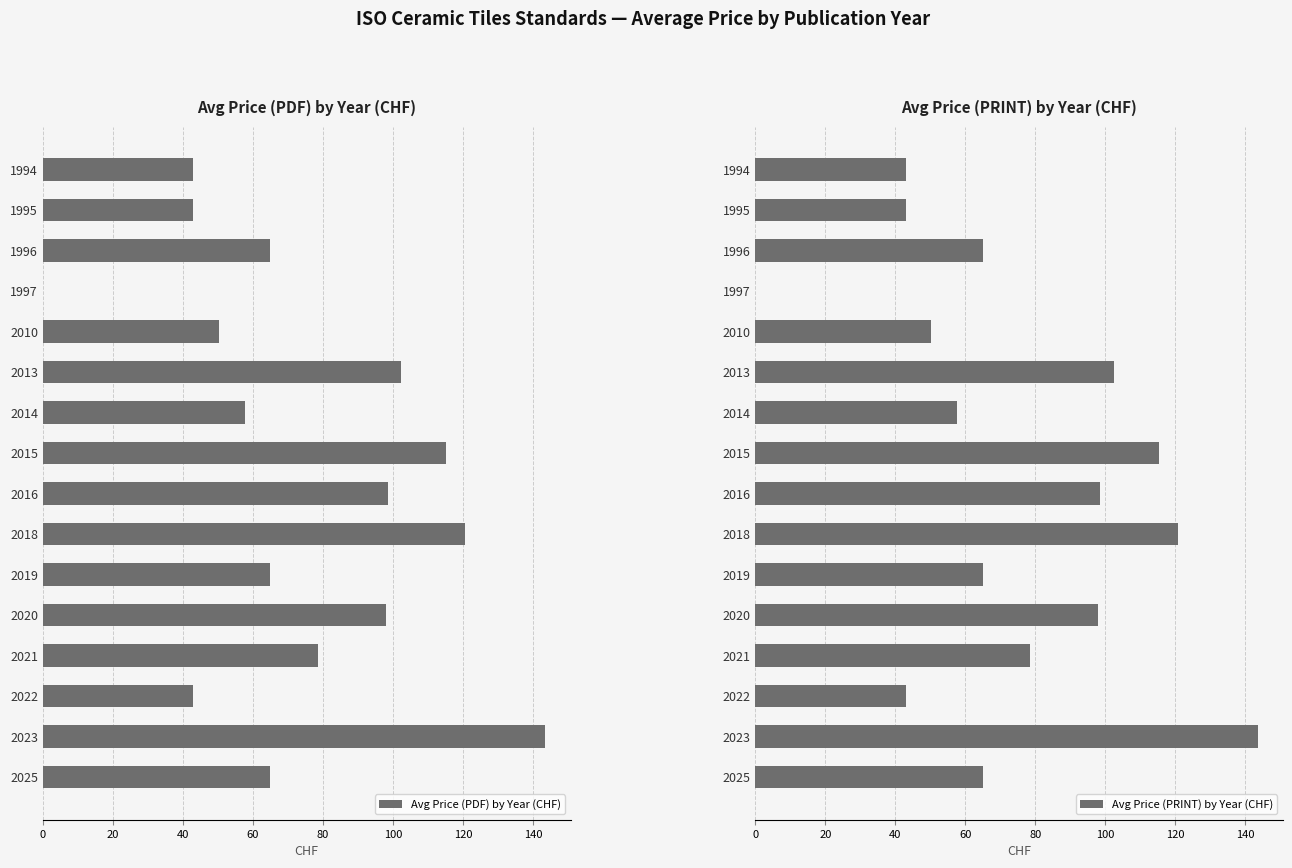

Read the Avg Price (PRINT) by Year (CHF) value at 2022.

43.0